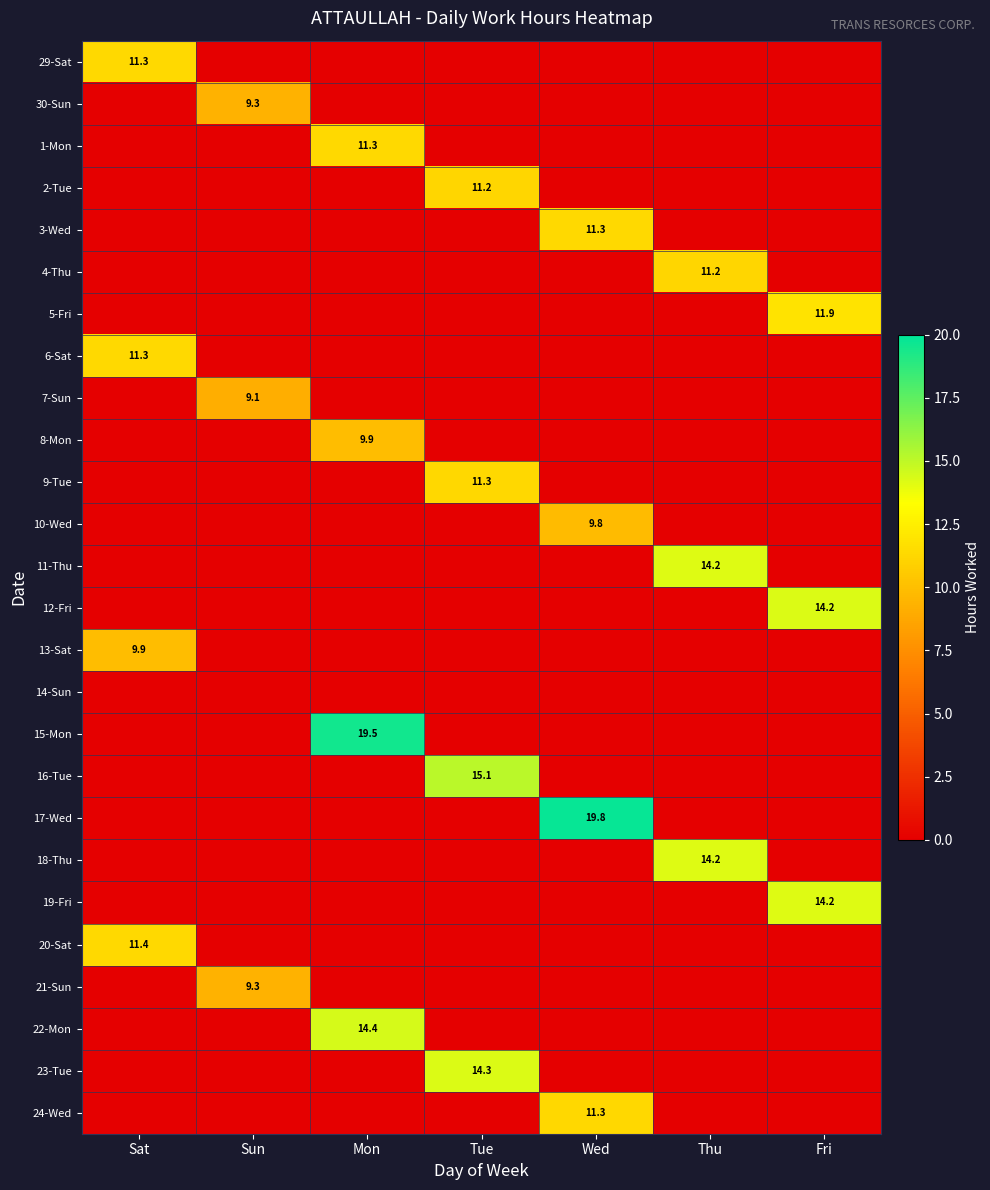

Which category has the highest value across all series?

Wed